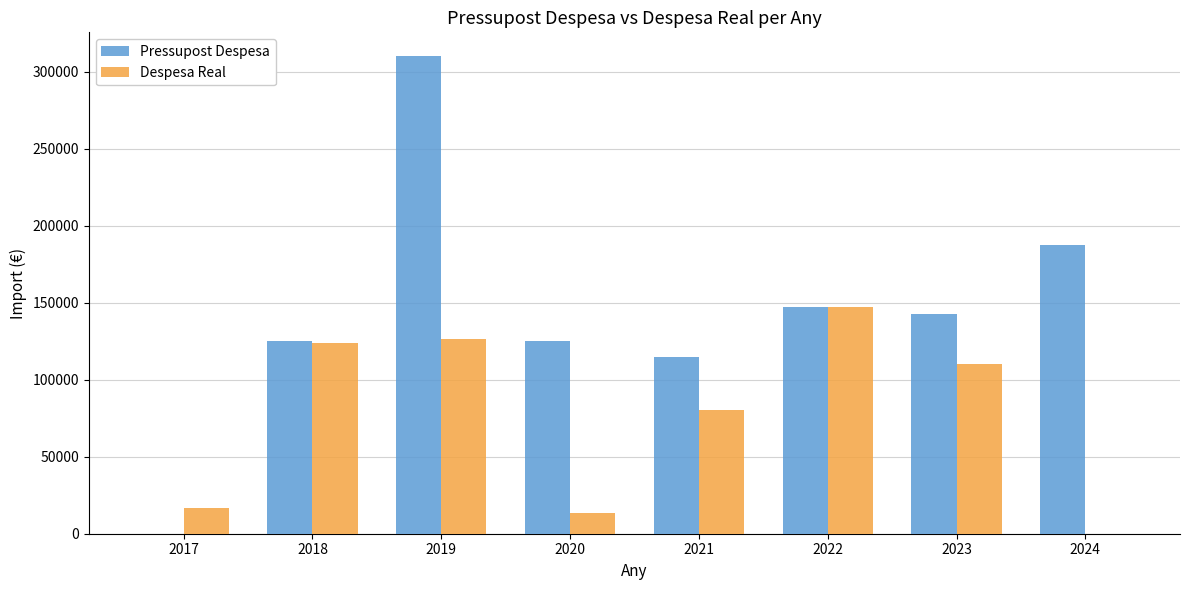

The value of Pressupost Despesa at 2022 is 49908.7. True or false?

False